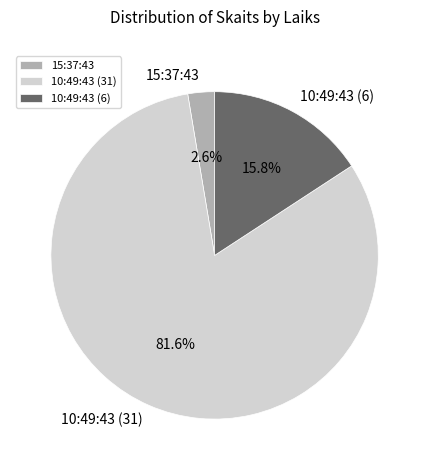

How many segments does this pie chart have?

3